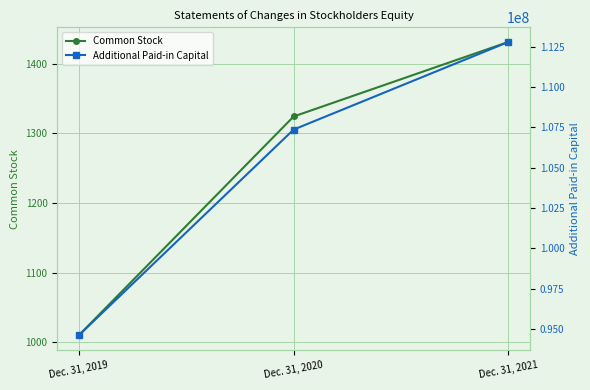

What is the greatest value displayed?

112784918